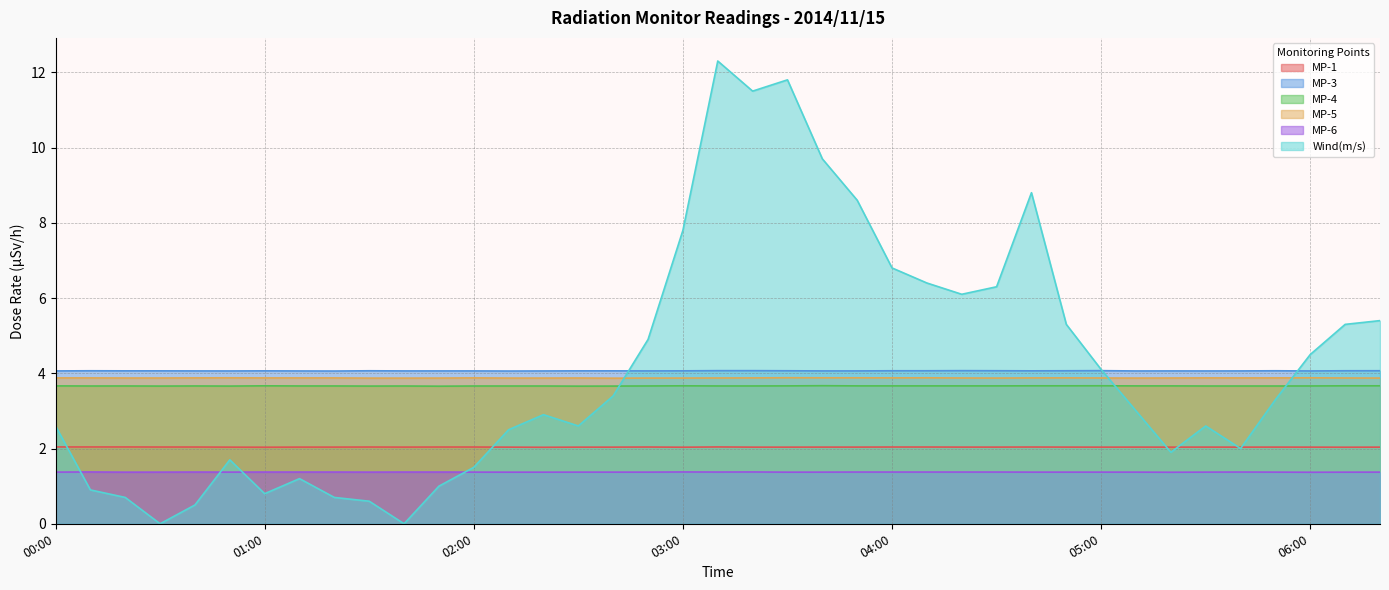

At which category does the chart reach its peak across all series?

03:10